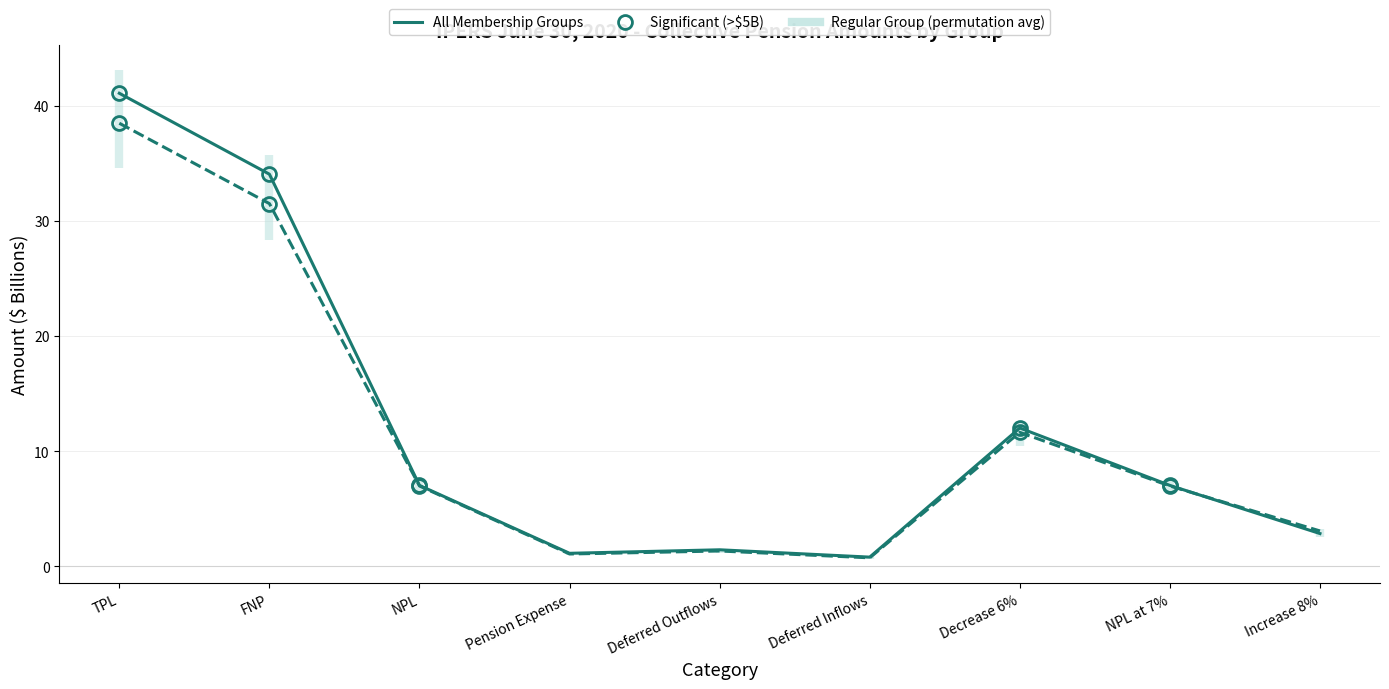

Which category has the lowest value in the Regular Group series?

Deferred Inflows